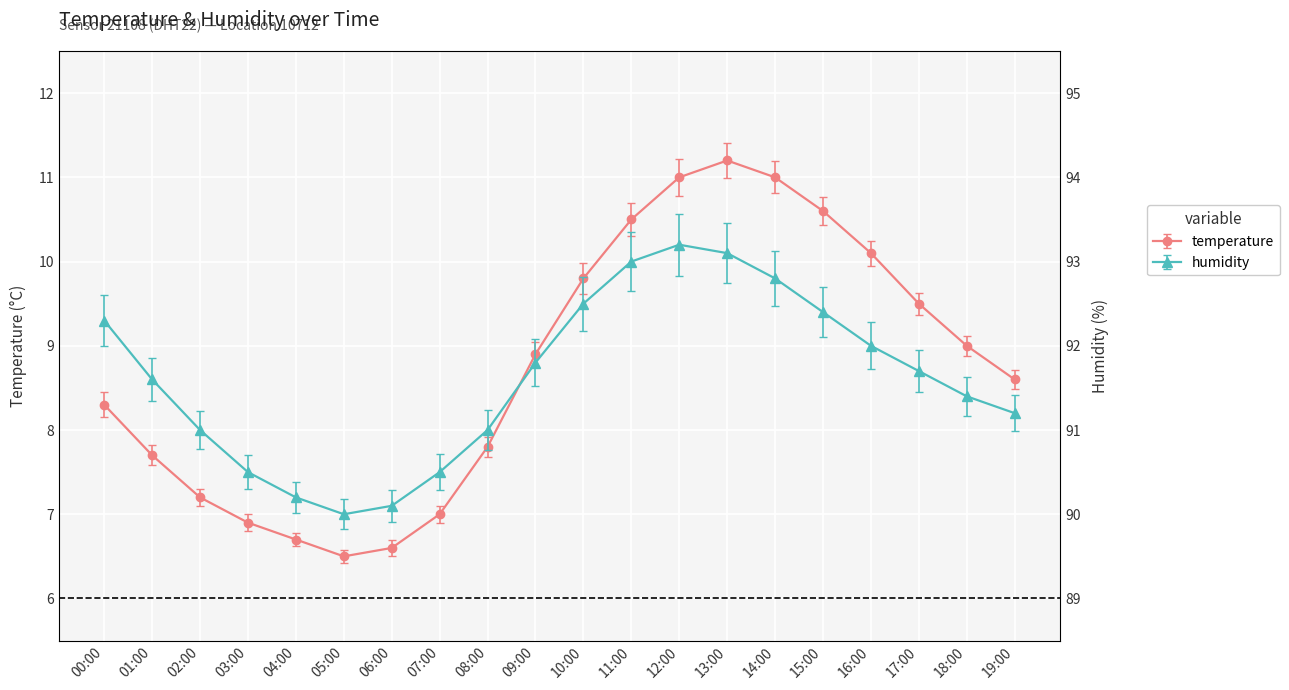

How many data points in humidity are less than 91?

5